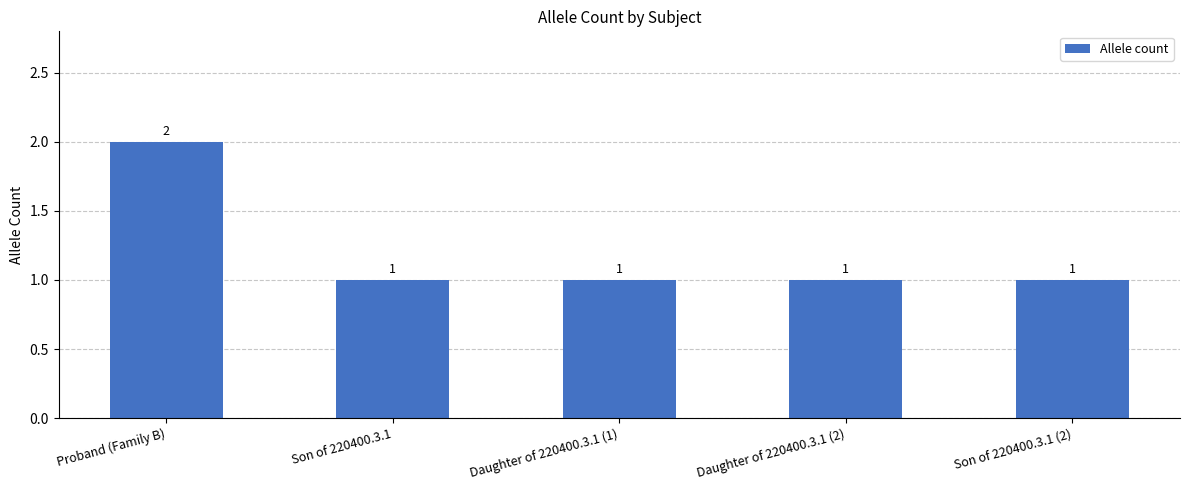

Reading left to right, transcribe all the data shown in this chart.

Proband (Family B)=2	Son of 220400.3.1=1	Daughter of 220400.3.1 (1)=1	Daughter of 220400.3.1 (2)=1	Son of 220400.3.1 (2)=1